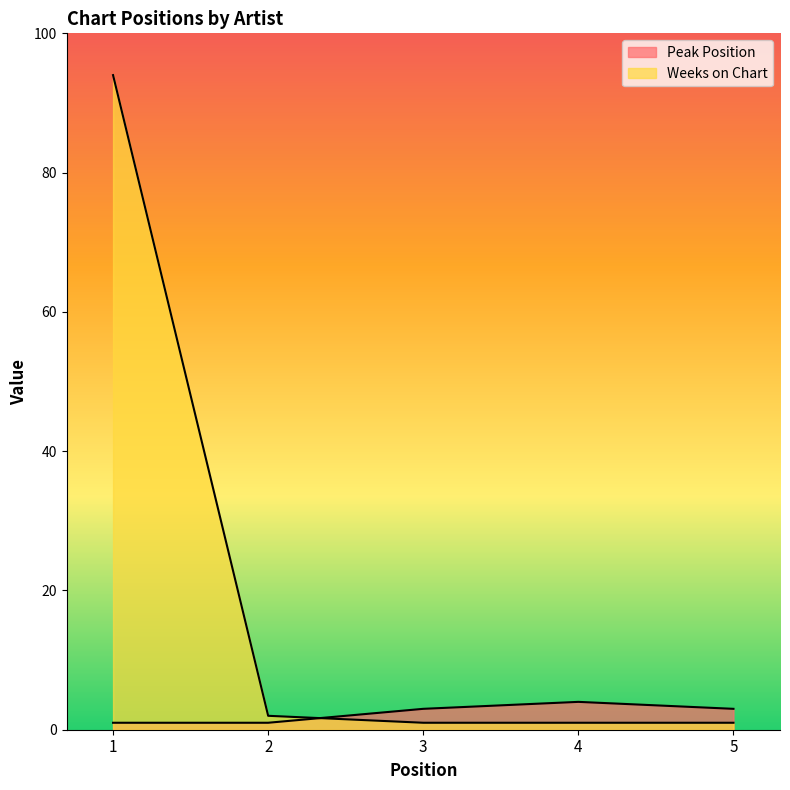

Where is Peak Position nearest to the value 2?

1